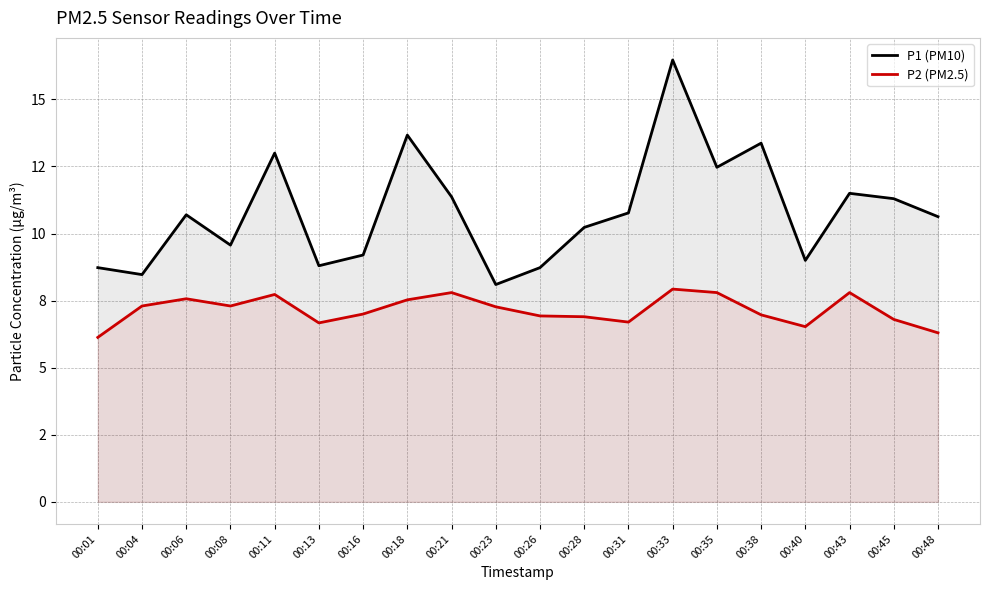

How many interior local valleys does the P2 (PM2.5) series have?

4